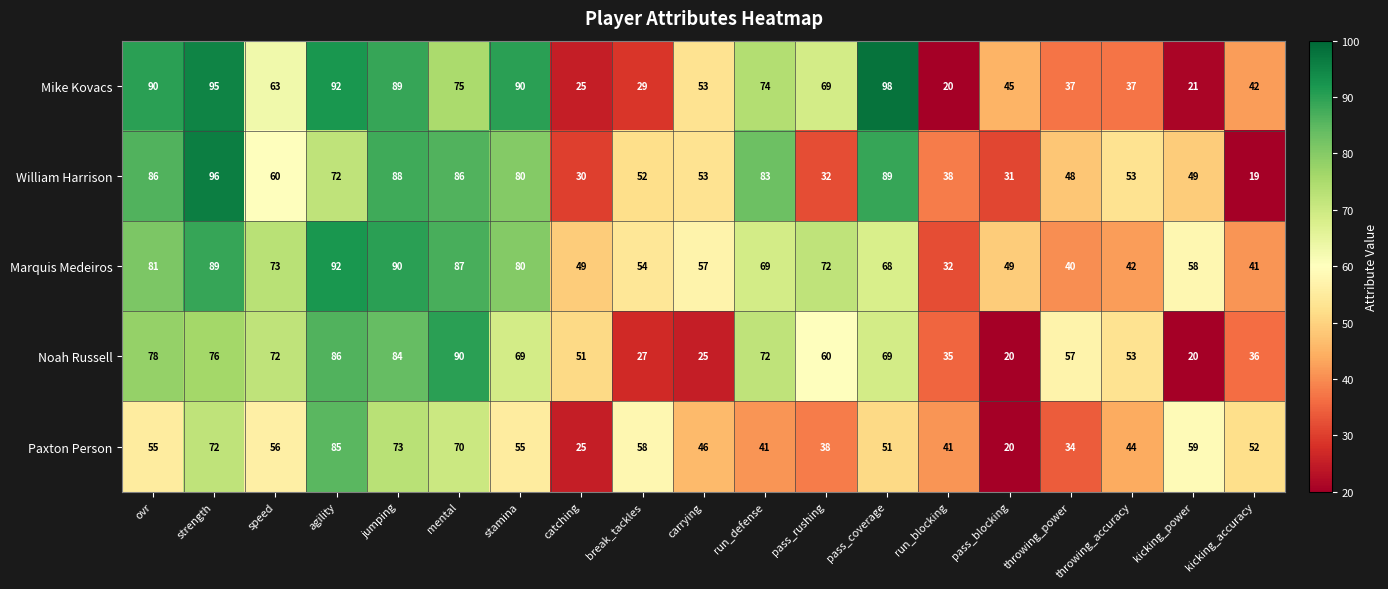

The Mike Kovacs series shows 69 at pass_rushing. True or false?

True